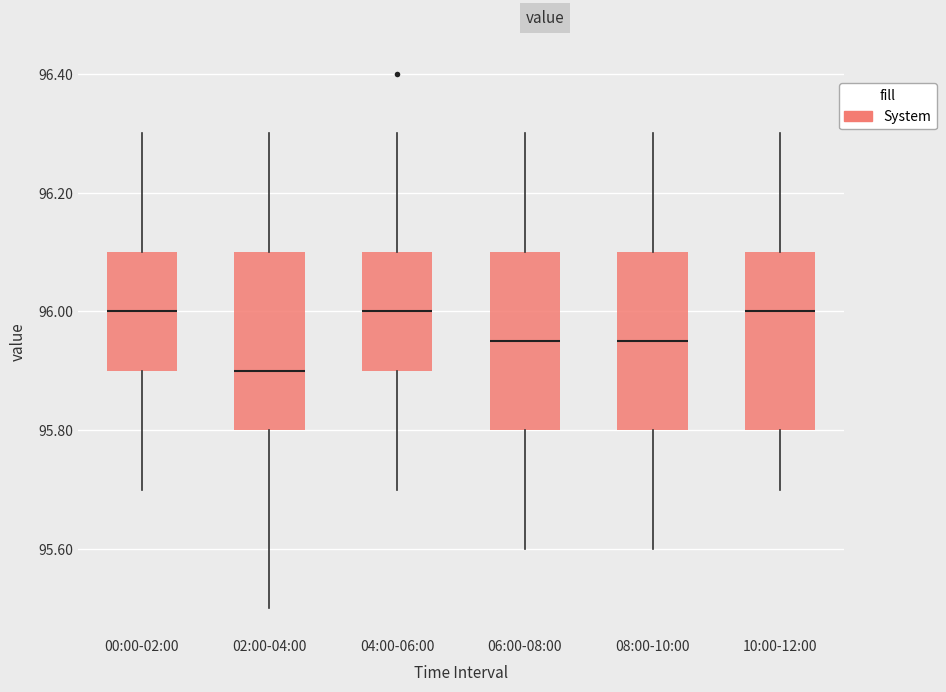

Reading left to right, transcribe this box plot: for each box, give where its median line is, the range the box spans, and where its two whiskers end, as read against the y-axis. The values are not printed on the chart, so give them approximately, as read against the axis.

00:00-02:00: median 96.00, box 95.90 to 96.10, whiskers 95.70 to 96.30
02:00-04:00: median 95.90, box 95.80 to 96.10, whiskers 95.50 to 96.30
04:00-06:00: median 96.00, box 95.90 to 96.10, whiskers 95.70 to 96.30
06:00-08:00: median 95.96, box 95.80 to 96.10, whiskers 95.60 to 96.30
08:00-10:00: median 95.96, box 95.80 to 96.10, whiskers 95.60 to 96.30
10:00-12:00: median 96.00, box 95.80 to 96.10, whiskers 95.70 to 96.30